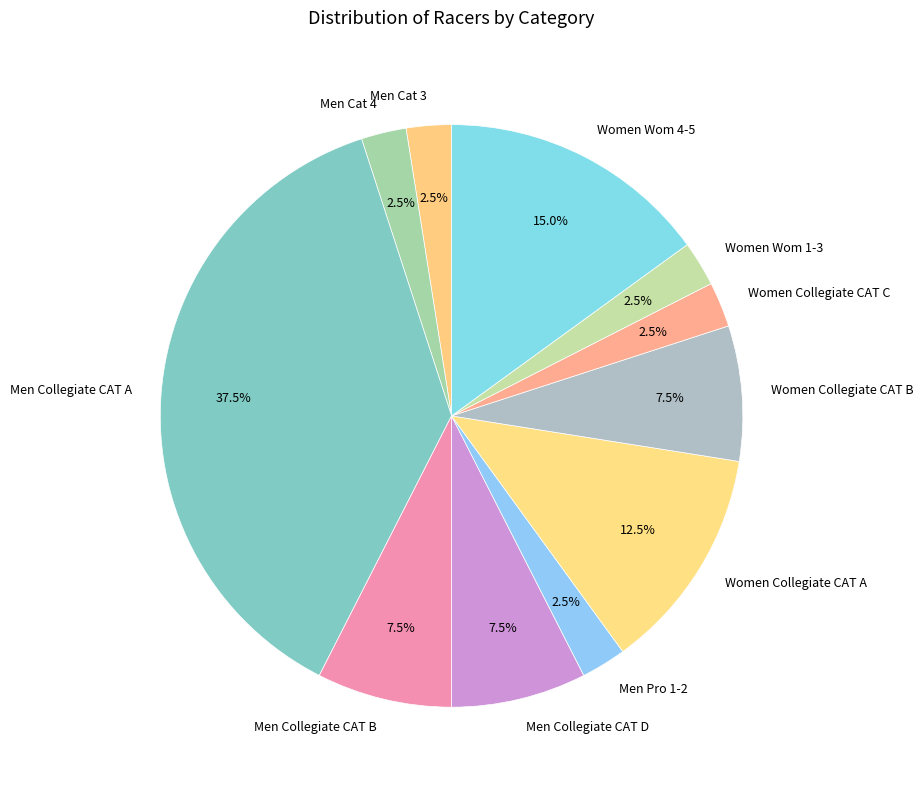

Which category has the biggest portion of the pie?

Men Collegiate CAT A